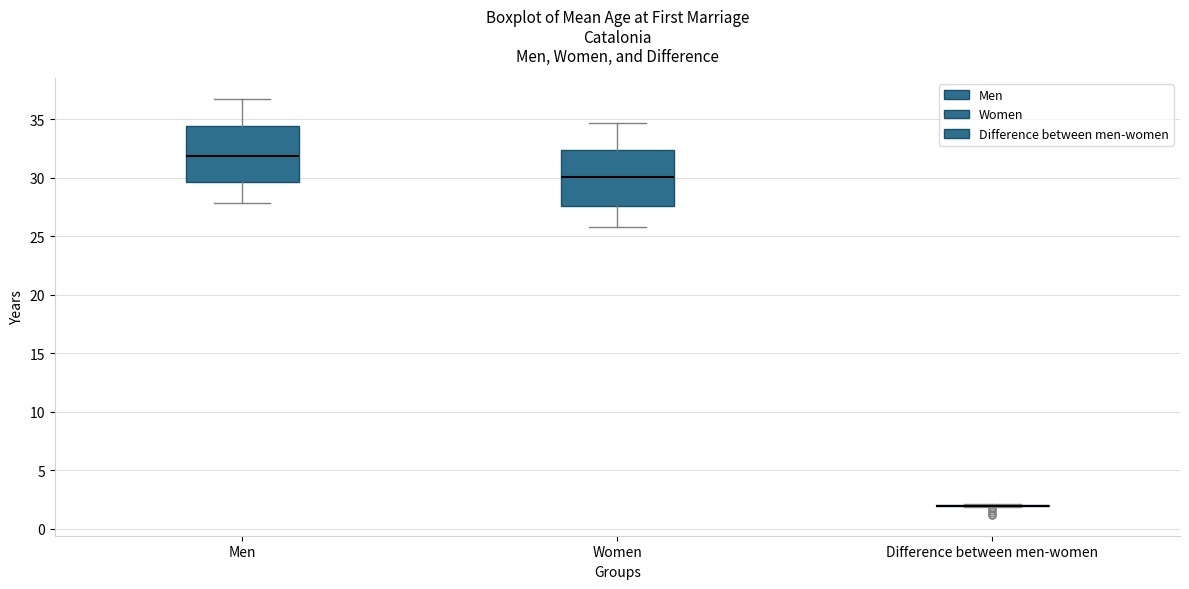

Reading left to right, transcribe this box plot: for each box, give where its median line is, the range the box spans, and where its two whiskers end, as read against the y-axis. The values are not printed on the chart, so give them approximately, as read against the axis.

Men: median 32.0, box 29.5 to 34.5, whiskers 28.0 to 37.0
Women: median 30.0, box 27.5 to 32.5, whiskers 26.0 to 34.5
Difference between men-women: box collapsed to a line at 2.0, whiskers 2.0 to 2.0